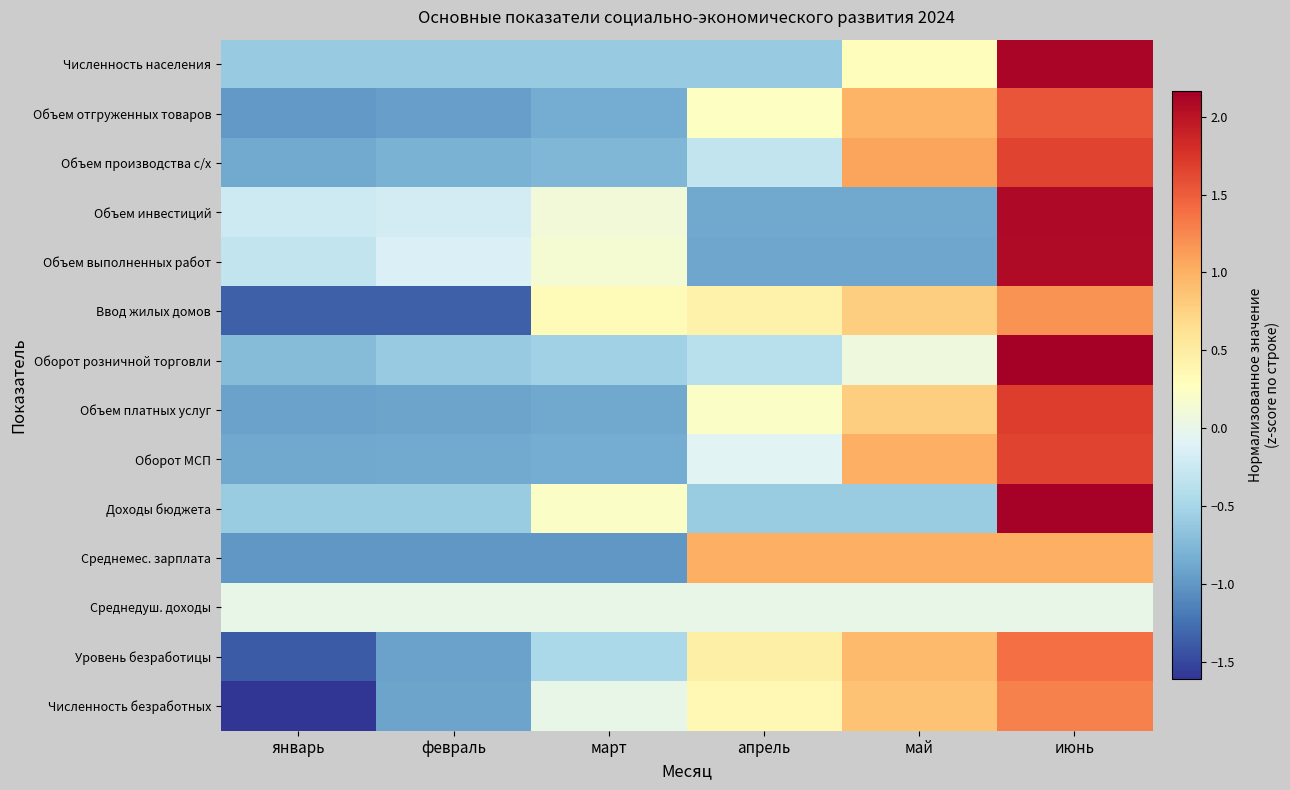

Between май and январь, which is larger?

май